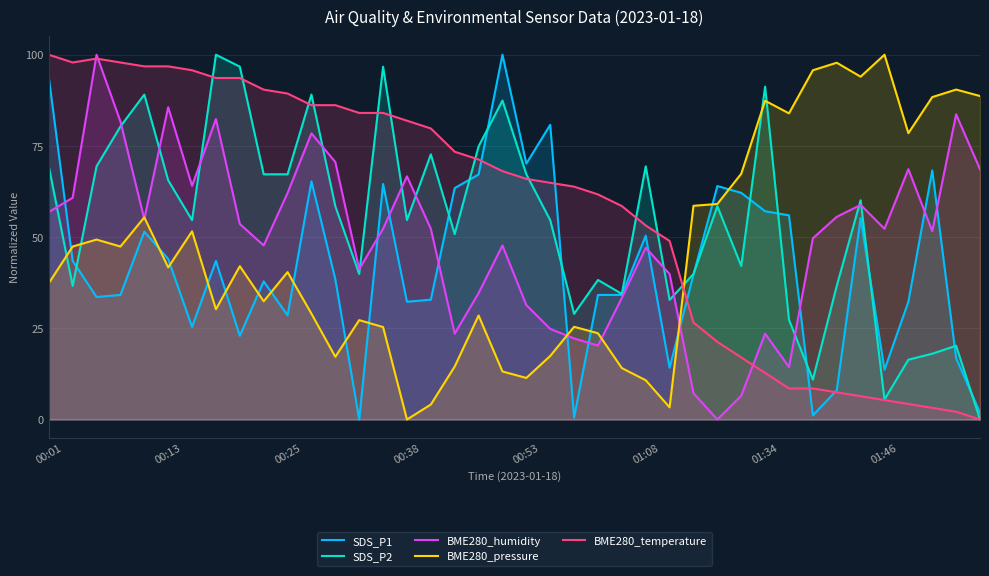

The BME280_temperature series shows 131.5 at 00:53. True or false?

False